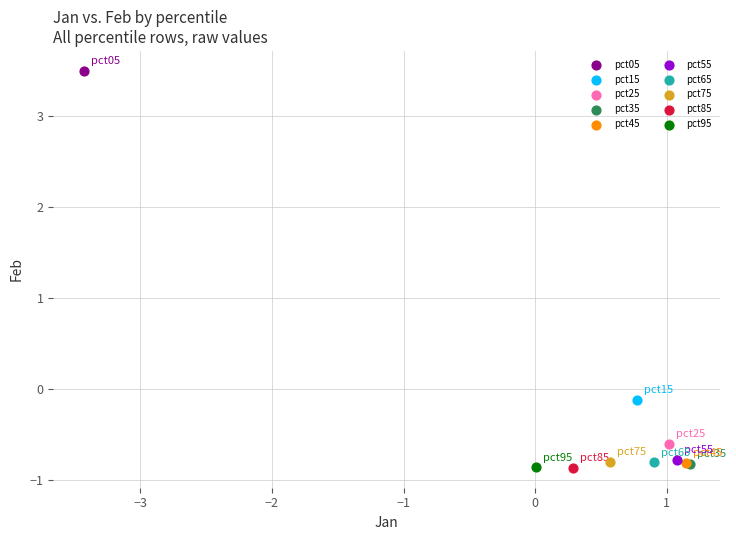

What are all the series names shown in the legend?

pct05, pct15, pct25, pct35, pct45, pct55, pct65, pct75, pct85, pct95